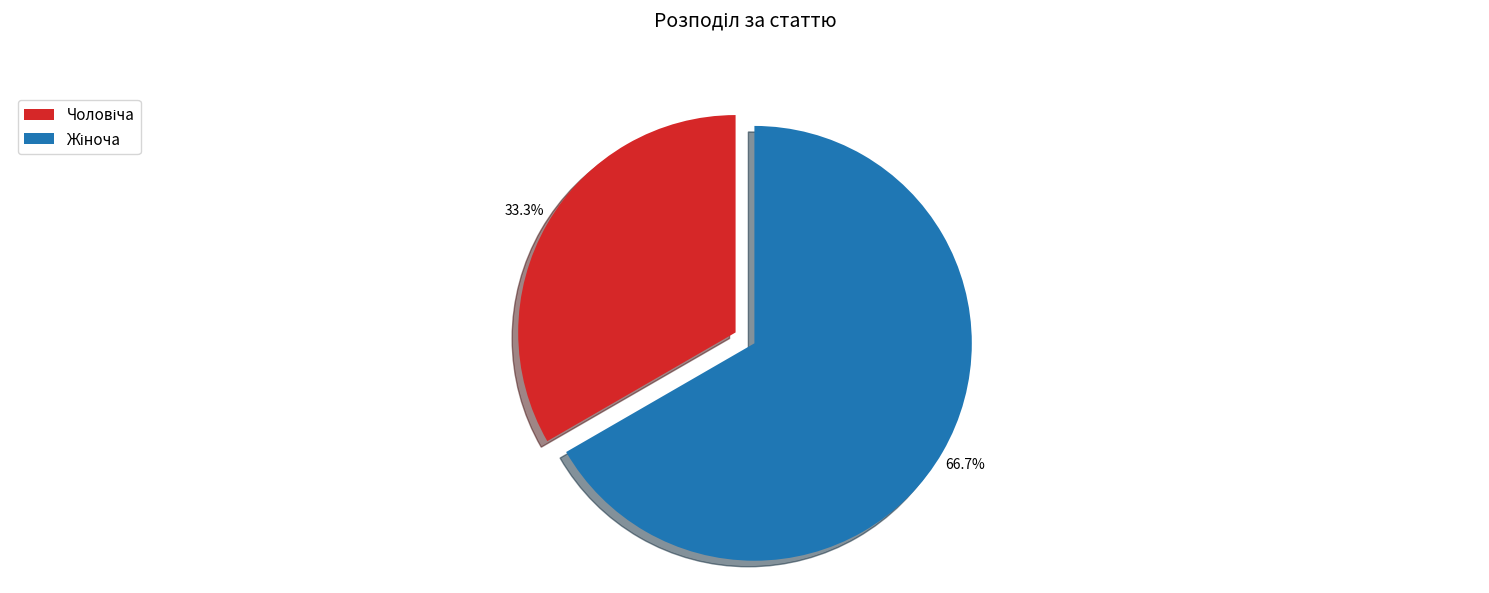

Is there any slice that represents more than half of the pie?

Yes